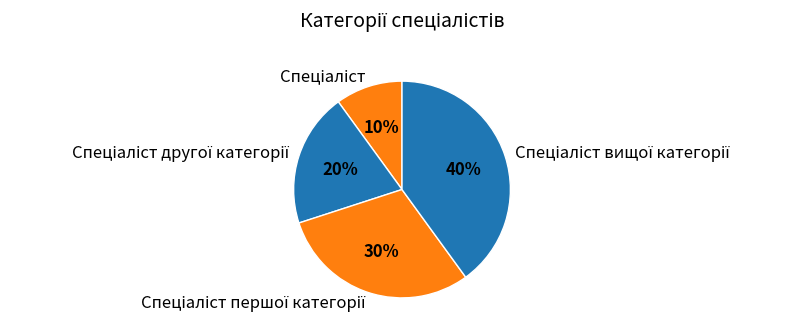

Is there a majority slice in this chart?

No